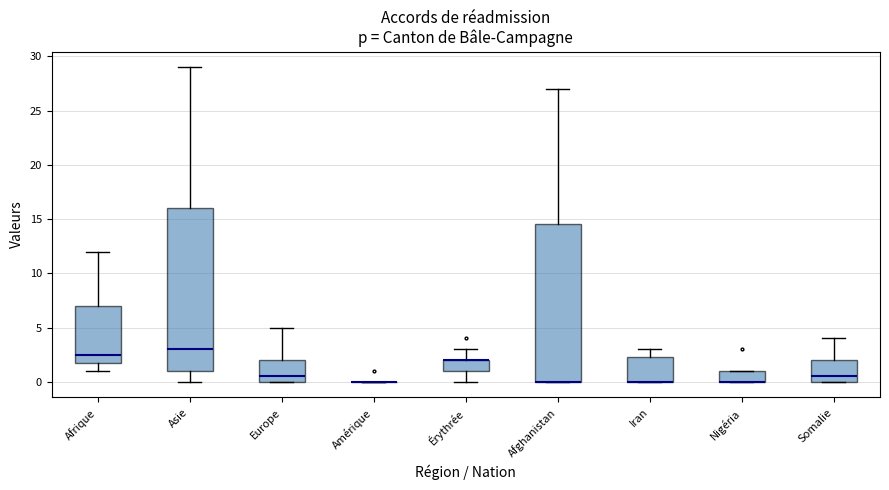

Reading left to right, read every box against the y-axis: the position of its median line, the range the box covers, and the ends of its whiskers. The values are not printed on the chart, so give them approximately, as read against the axis.

Afrique: median 2.5, box 2.0 to 7.0, whiskers 1.0 to 12.0
Asie: median 3.0, box 1.0 to 16.0, whiskers 0.0 to 29.0
Europe: median 0.5, box 0.0 to 2.0, whiskers 0.0 to 5.0
Amérique: box collapsed to a line at 0.0, whiskers 0.0 to 0.0
Érythrée: median 2.0 (drawn on the box's upper edge), box 1.0 to 2.0, whiskers 0.0 to 3.0
Afghanistan: median 0.0 (drawn on the box's lower edge), box 0.0 to 14.5, whiskers 0.0 to 27.0
Iran: median 0.0 (drawn on the box's lower edge), box 0.0 to 2.5, whiskers 0.0 to 3.0
Nigéria: median 0.0 (drawn on the box's lower edge), box 0.0 to 1.0, whiskers 0.0 to 1.0
Somalie: median 0.5, box 0.0 to 2.0, whiskers 0.0 to 4.0